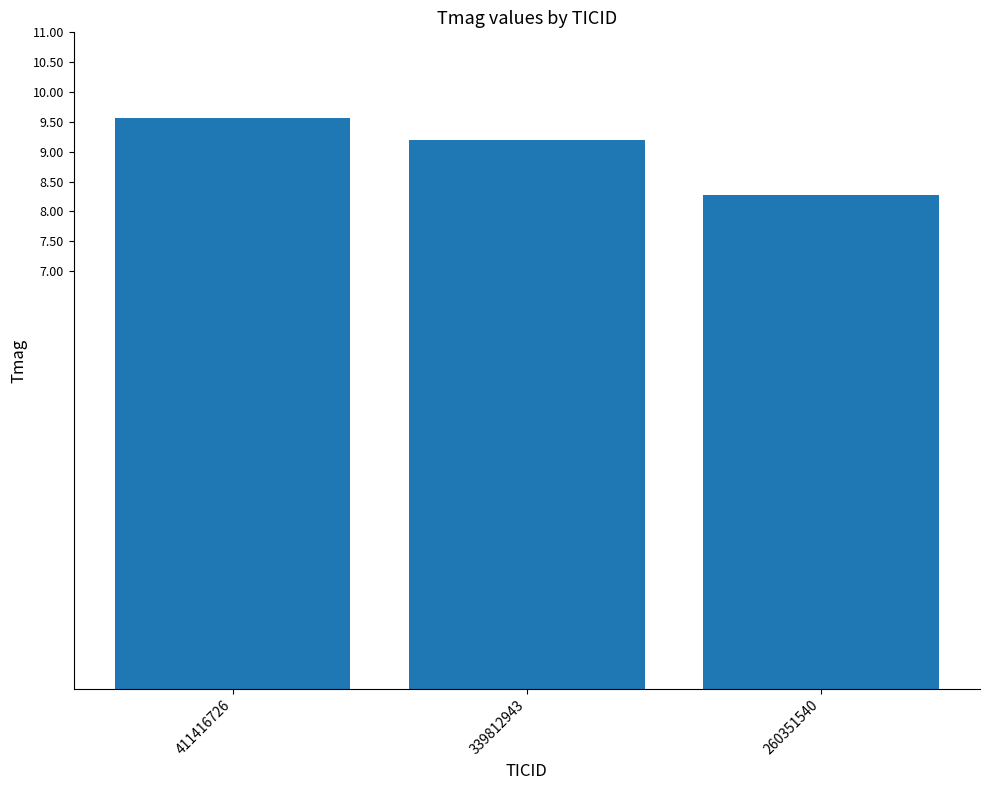

Are the bars horizontal?

No